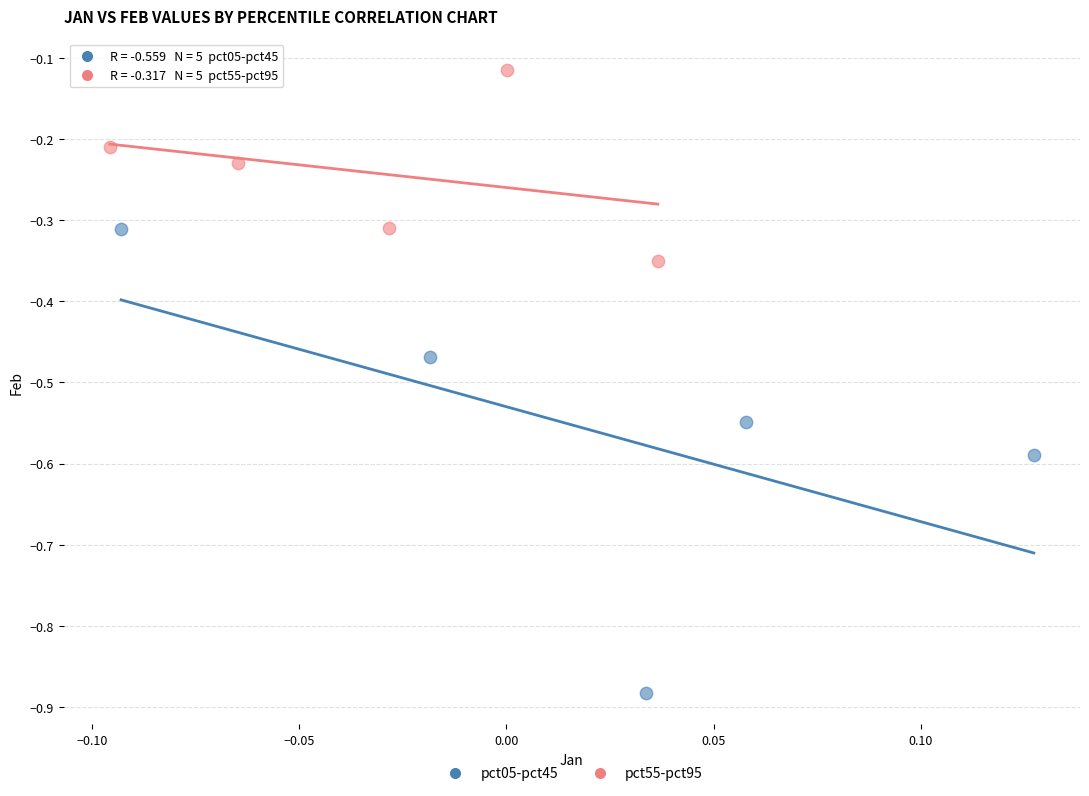

Which series contains the lowest Y value?

pct05-pct45